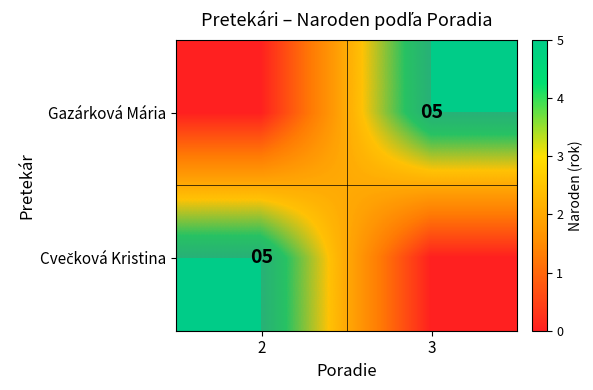

Rank the series at 2 from lowest to highest value.

Gazárková Mária, Cvečková Kristina